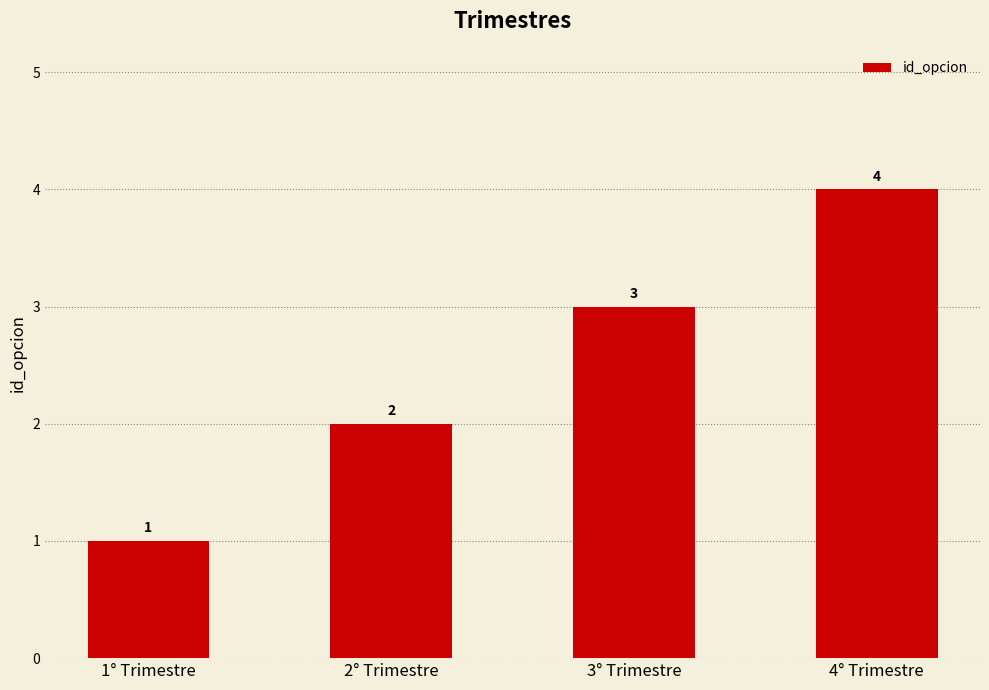

True or false: the data shows 4 at 4° Trimestre.

True